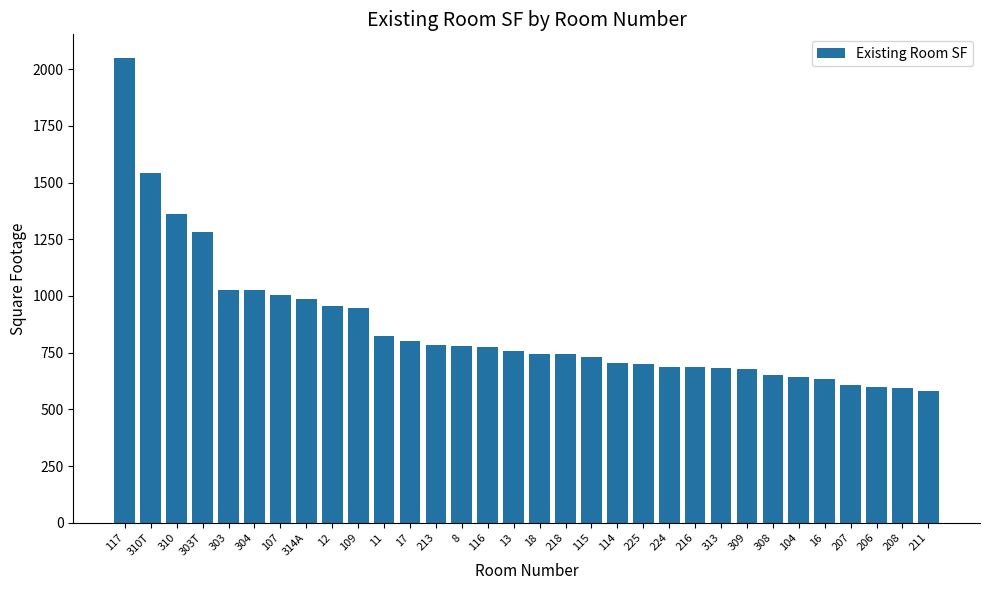

Between 224 and 213, which is larger?

213